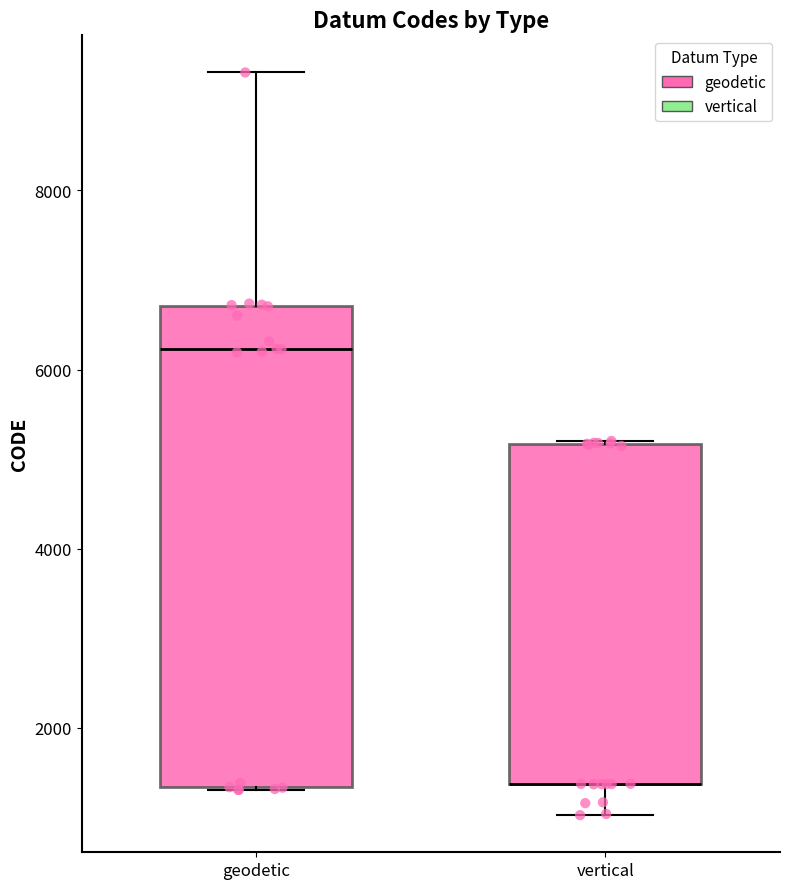

Reading left to right, read every box against the y-axis: the position of its median line, the range the box covers, and the ends of its whiskers. The values are not printed on the chart, so give them approximately, as read against the axis.

geodetic: median 6200, box 1400 to 6800, whiskers 1400 to 9400
vertical: median 1400 (drawn on the box's lower edge), box 1400 to 5200, whiskers 1000 to 5200